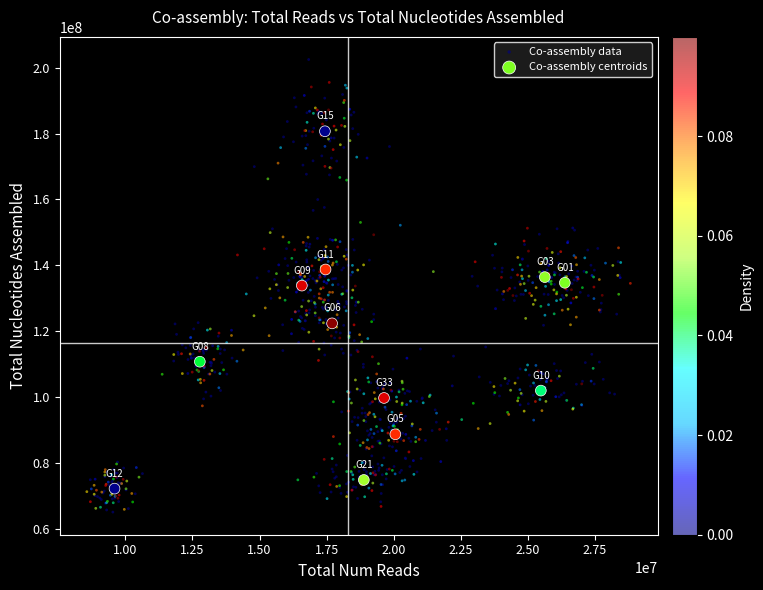

Which series contains the highest Y value?

Co-assembly data